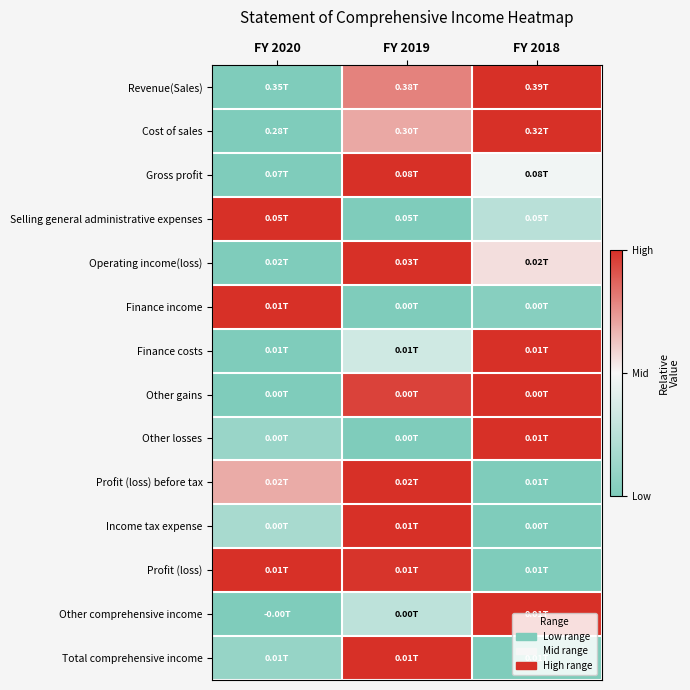

Between FY 2018 and FY 2020, which is larger?

FY 2018